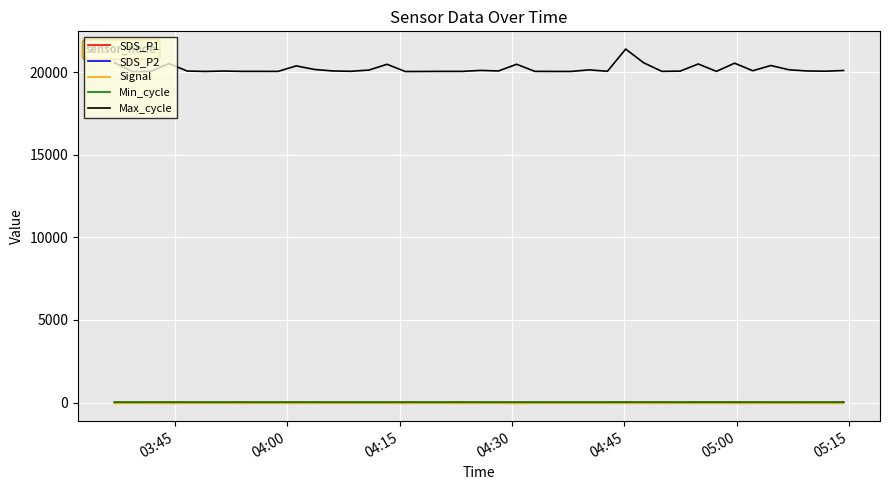

Which series has the largest total across all categories?

Max_cycle